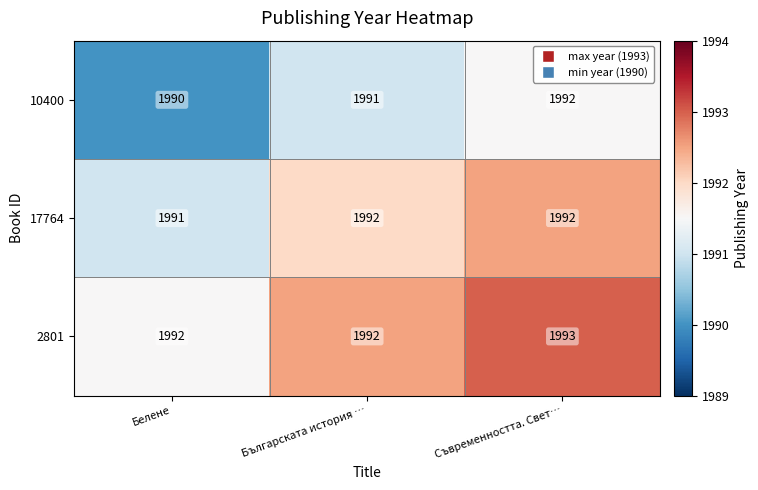

What is the maximum value shown in the chart?

1993